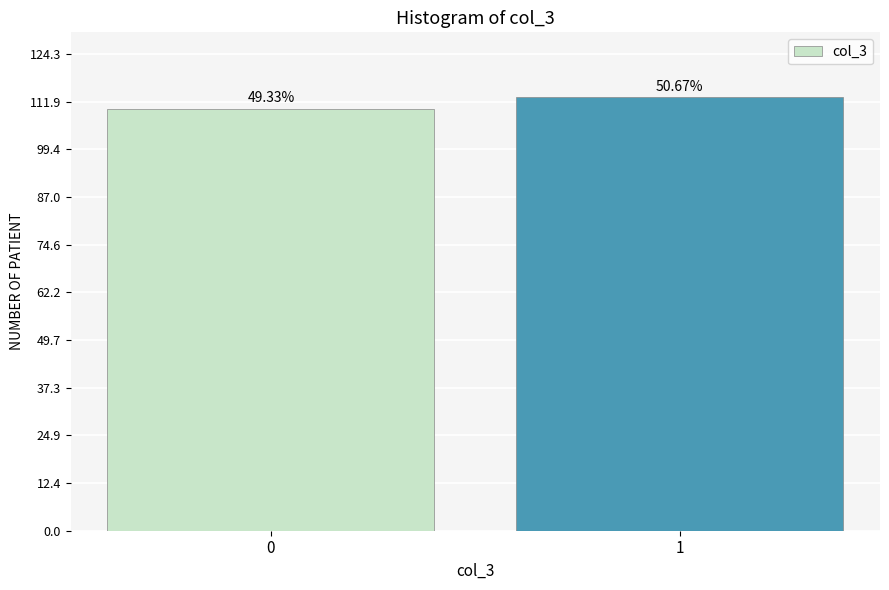

Are the bars horizontal?

No